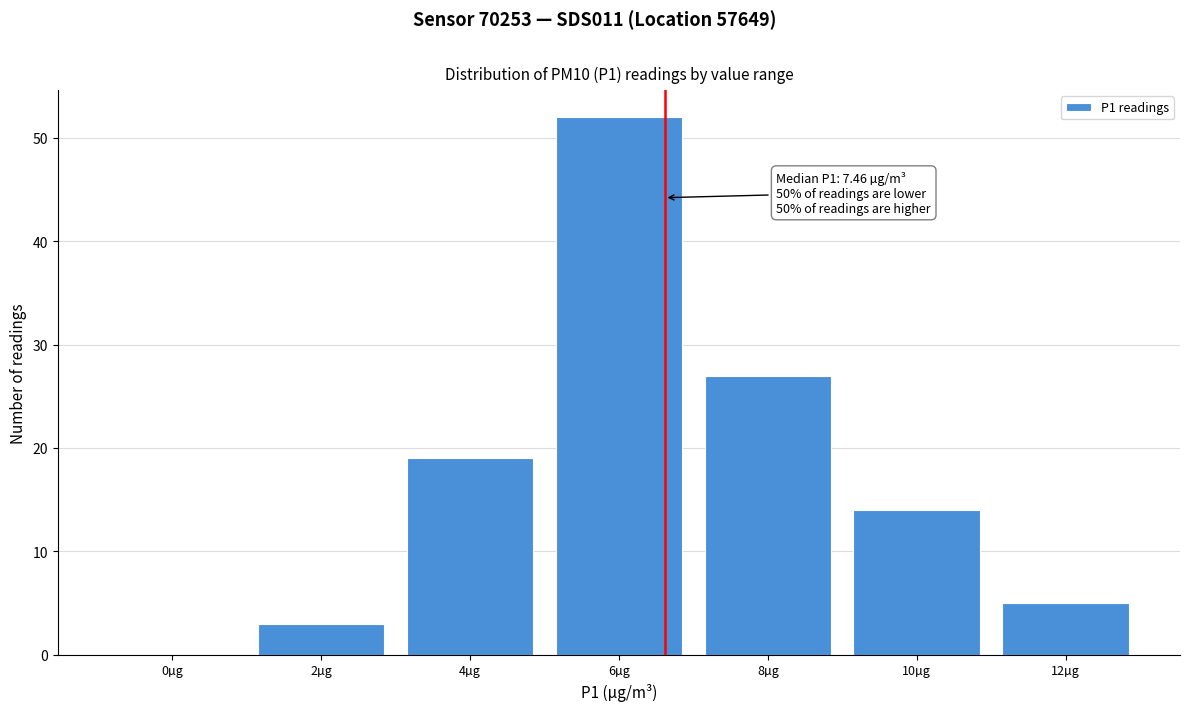

Reading left to right, transcribe all the data shown in this chart.

0µg=0	2µg=3	4µg=19	6µg=52	8µg=27	10µg=14	12µg=5